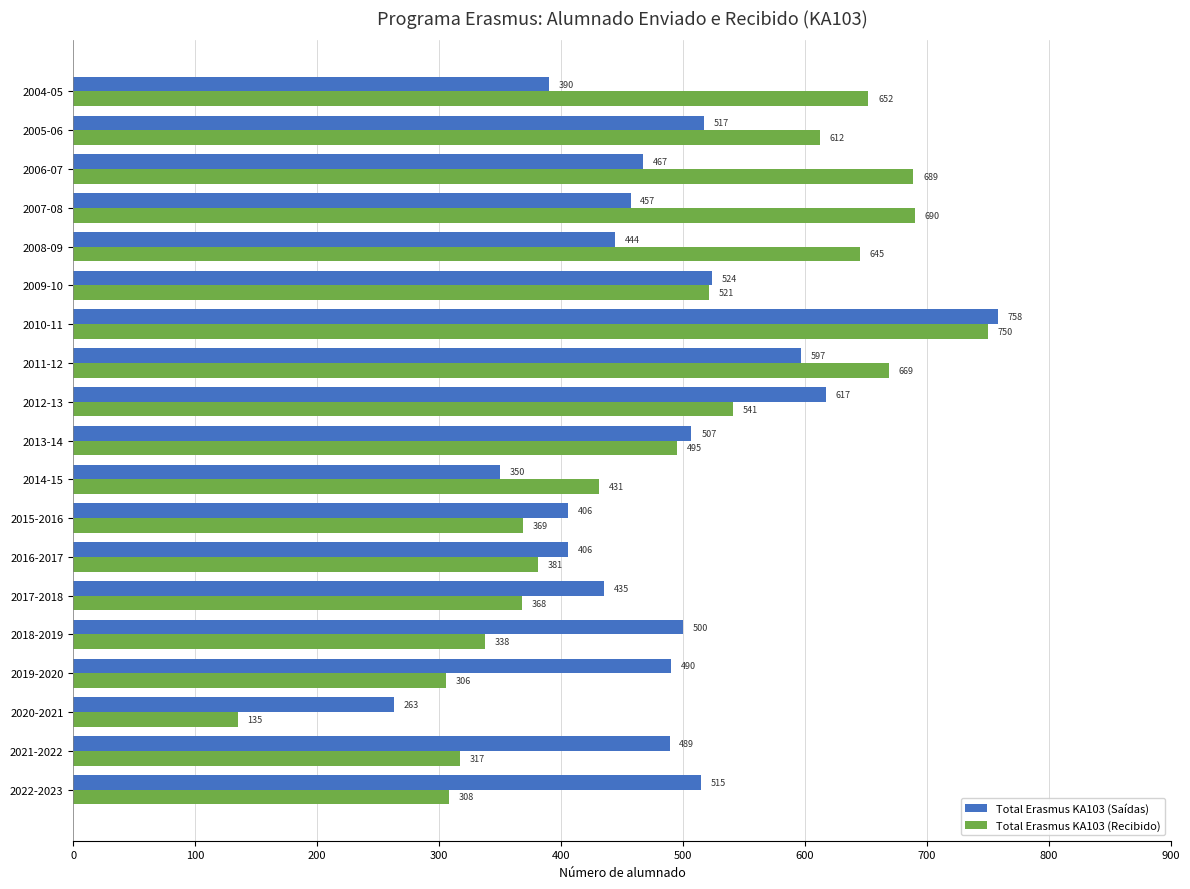

List the labels in order of Total Erasmus KA103 (Recibido) value, smallest first.

2020-2021, 2019-2020, 2022-2023, 2021-2022, 2018-2019, 2017-2018, 2015-2016, 2016-2017, 2014-15, 2013-14, 2009-10, 2012-13, 2005-06, 2008-09, 2004-05, 2011-12, 2006-07, 2007-08, 2010-11